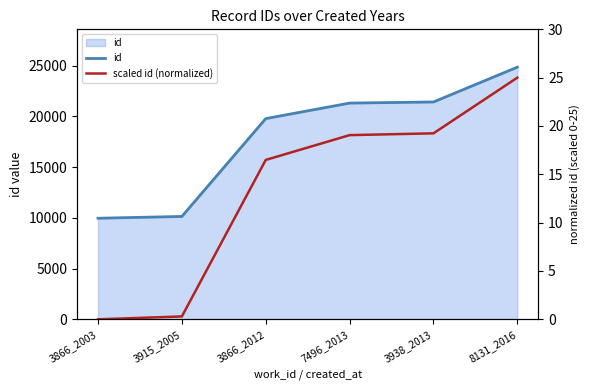

Which series has the widest spread of values?

id